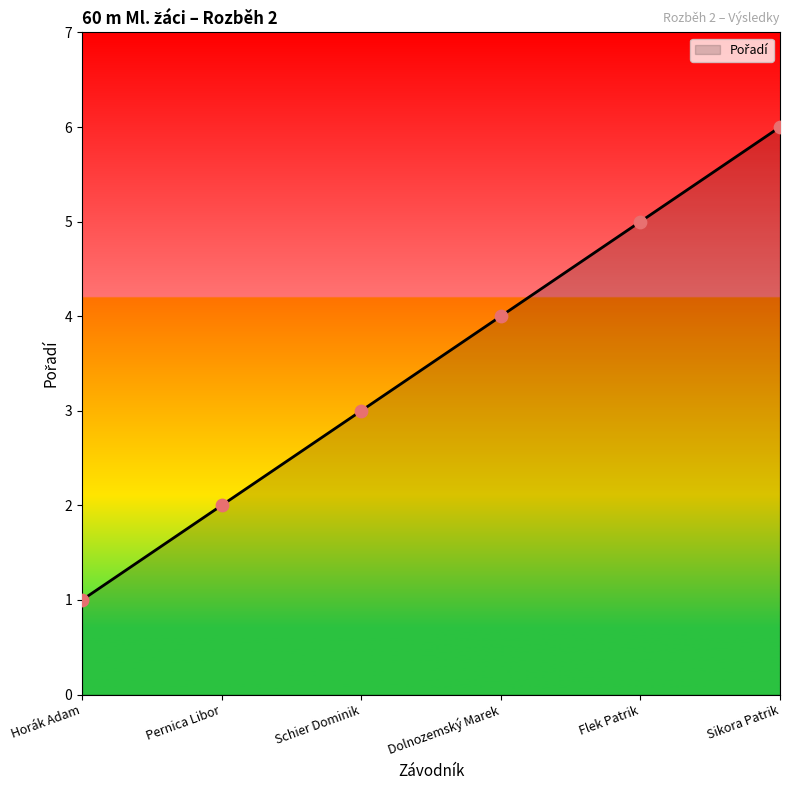

Between Flek Patrik and Horák Adam, which is larger?

Flek Patrik